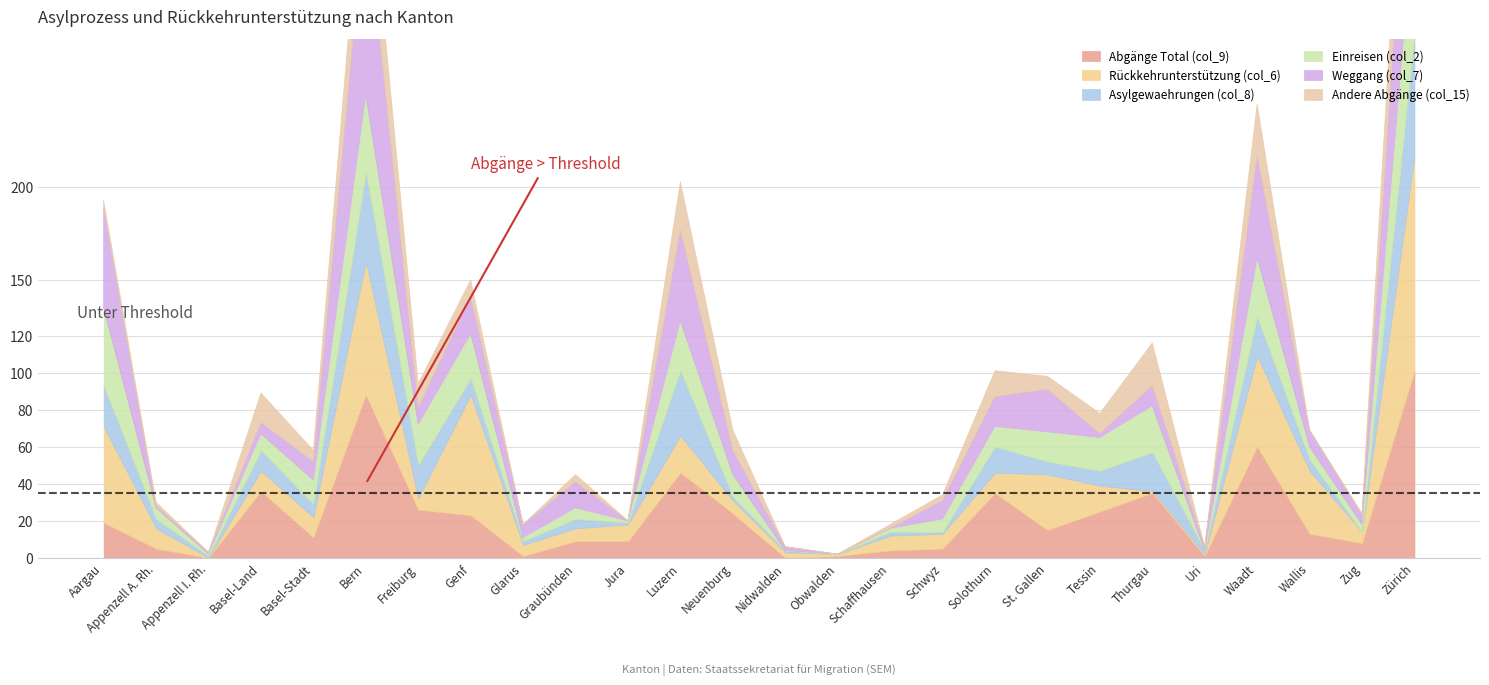

How many data points does each series have?

26